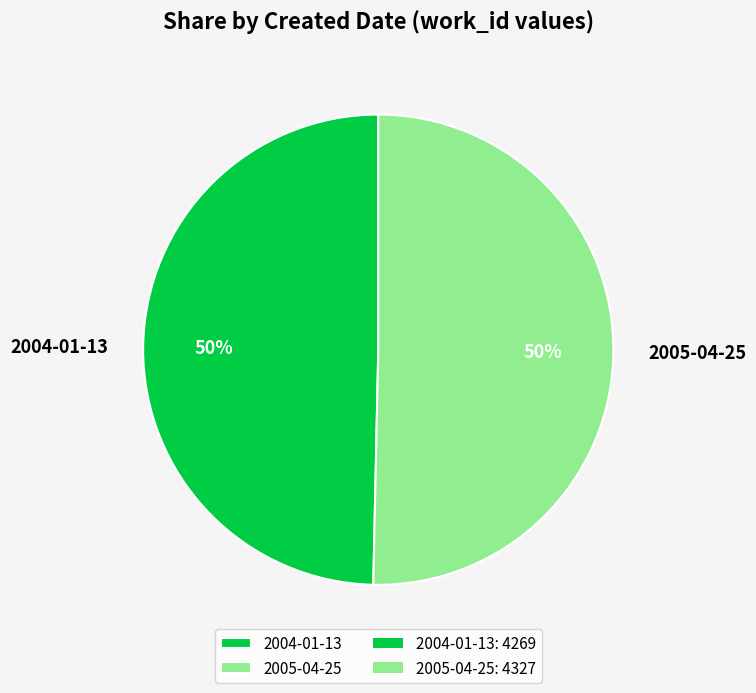

To the nearest percent, what is the combined percentage of 2005-04-25 and 2004-01-13?

100%